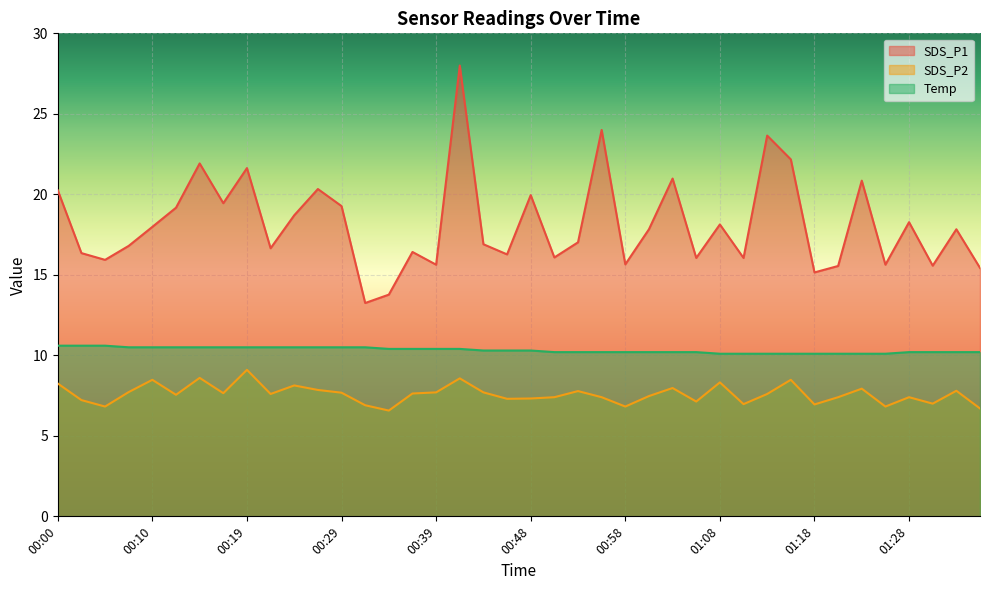

True or false: SDS_P1 and SDS_P2 intersect in this chart.

False